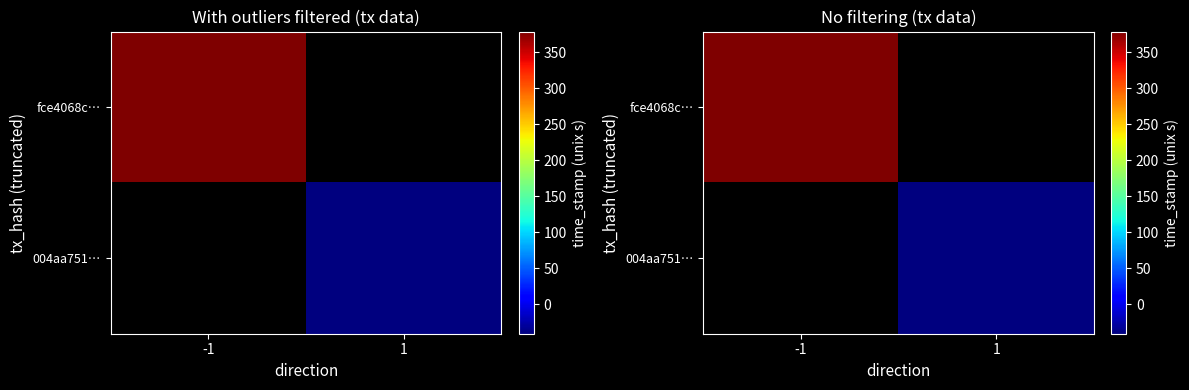

Is it true that fce4068cc00575fe397d510a35495933bc5a295 equals 2627159009 at time_stamp?

False